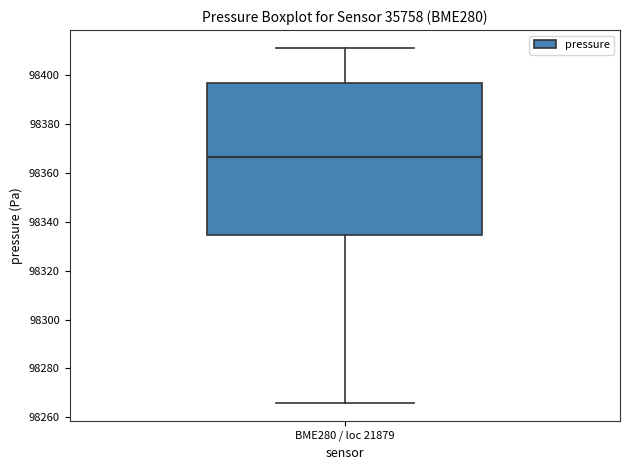

Where is the lower edge of the box for BME280 / loc 21879 on the y-axis? The values are not printed on the chart, so give them approximately, as read against the axis.

98334